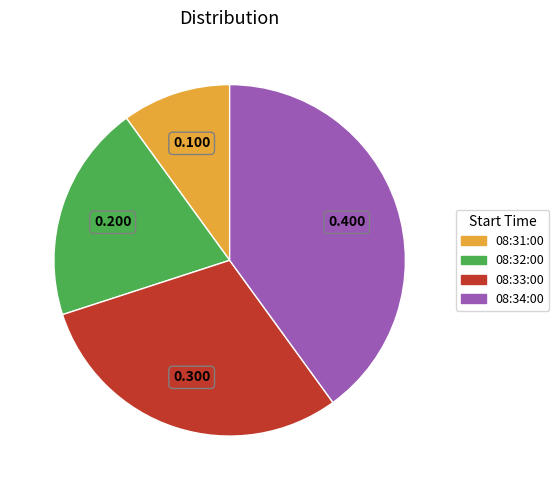

Is it true that 08:33:00 is 43% of the pie?

False